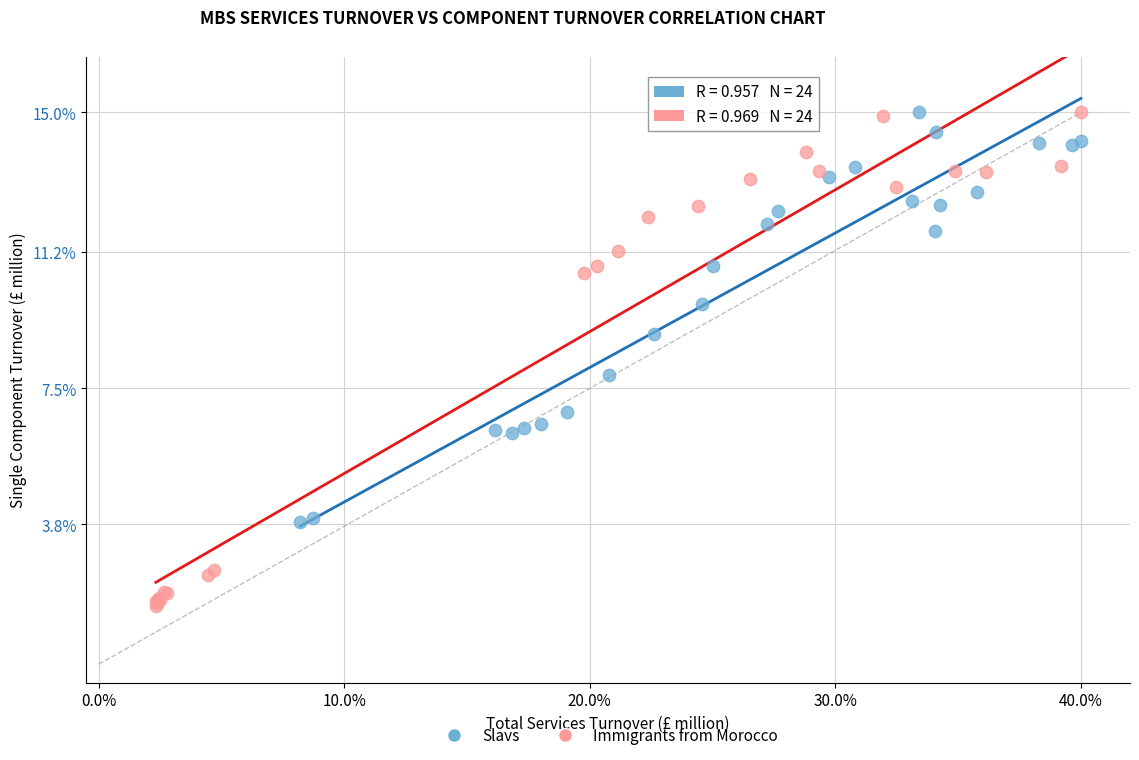

Which series reaches the minimum Y coordinate?

Immigrants from Morocco